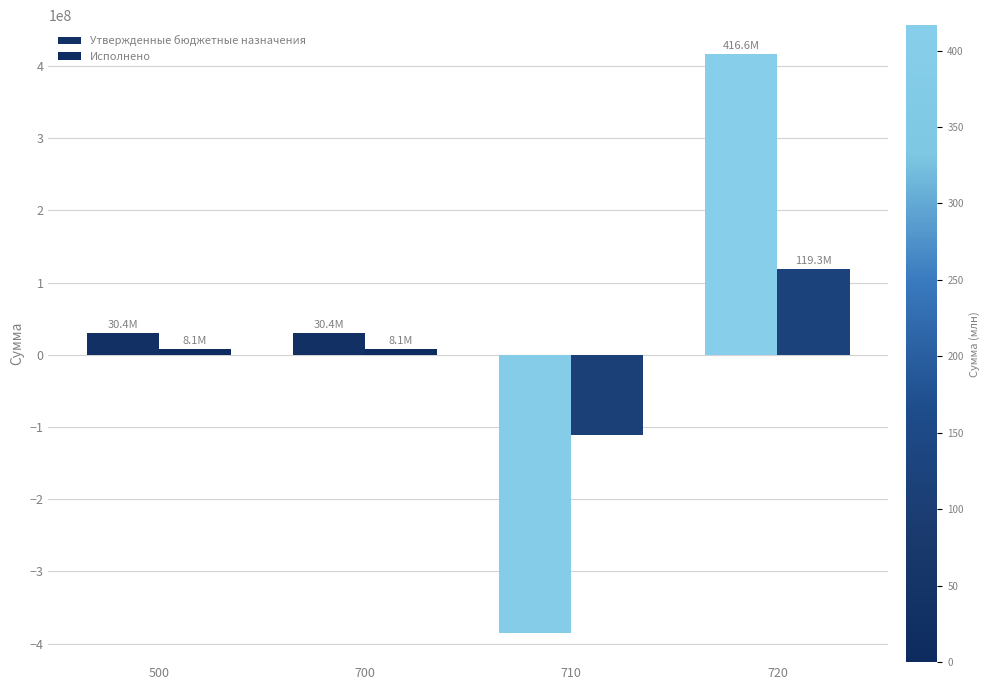

Are the bars grouped side by side (vs. stacked)?

Yes